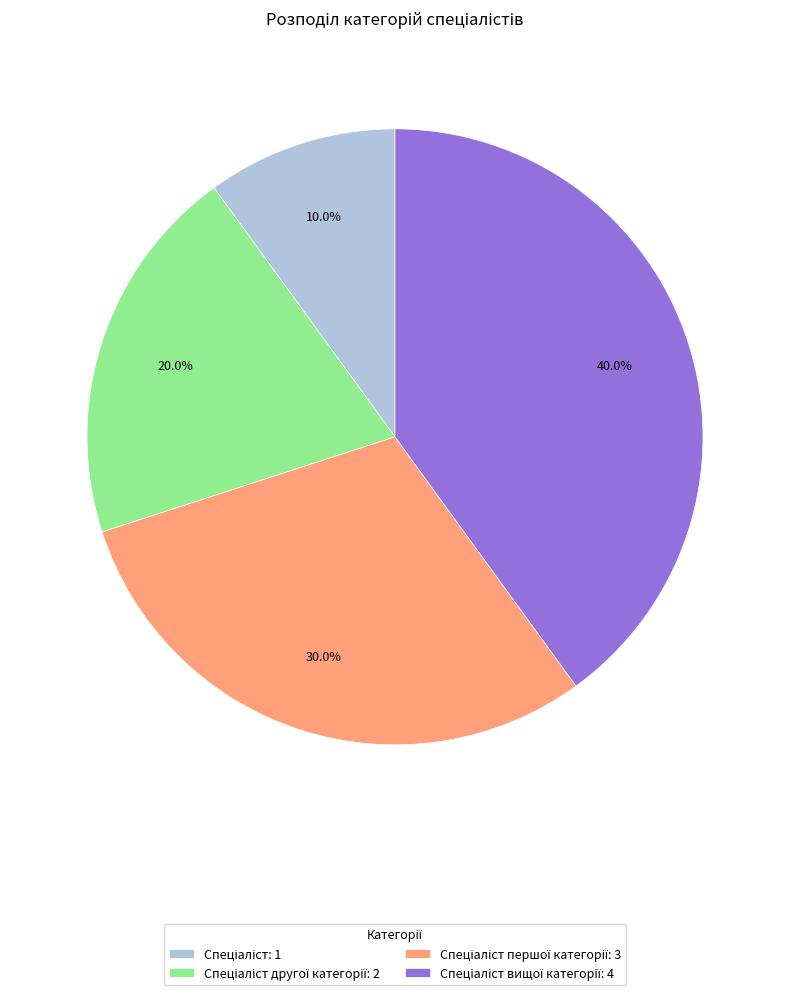

Is there any slice that represents more than half of the pie?

No